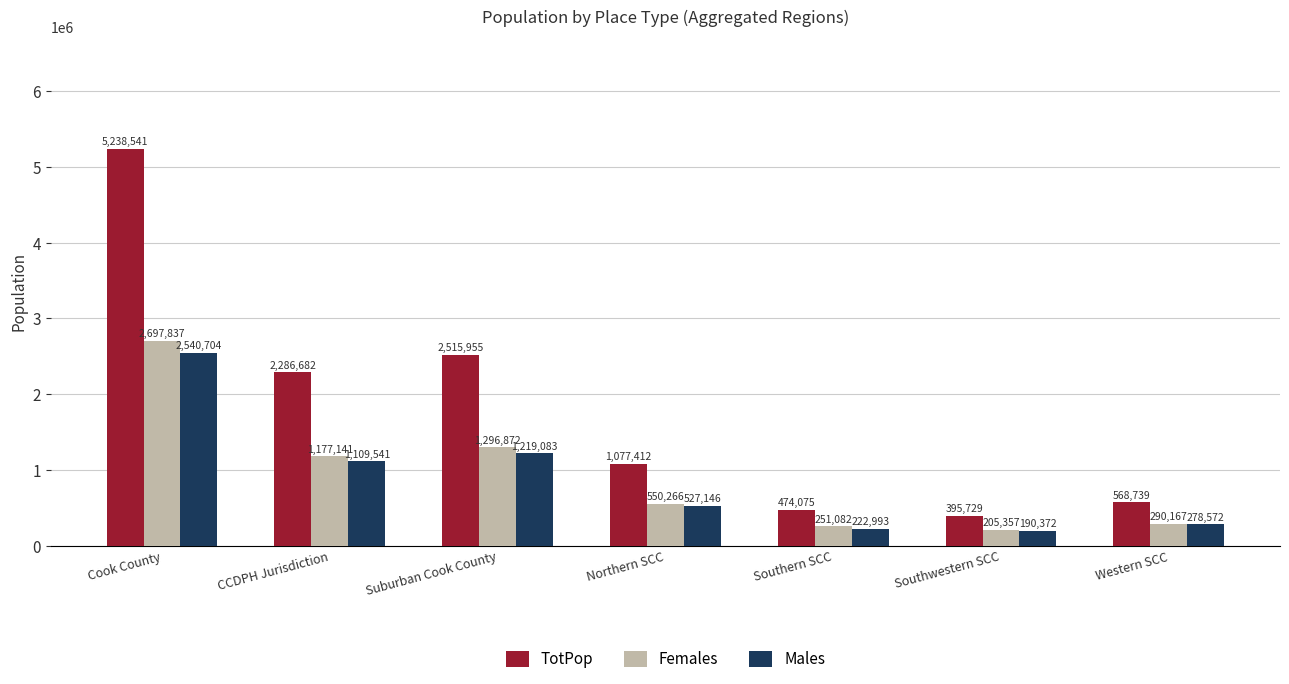

Is it true that Females equals 1177141 at CCDPH Jurisdiction?

True